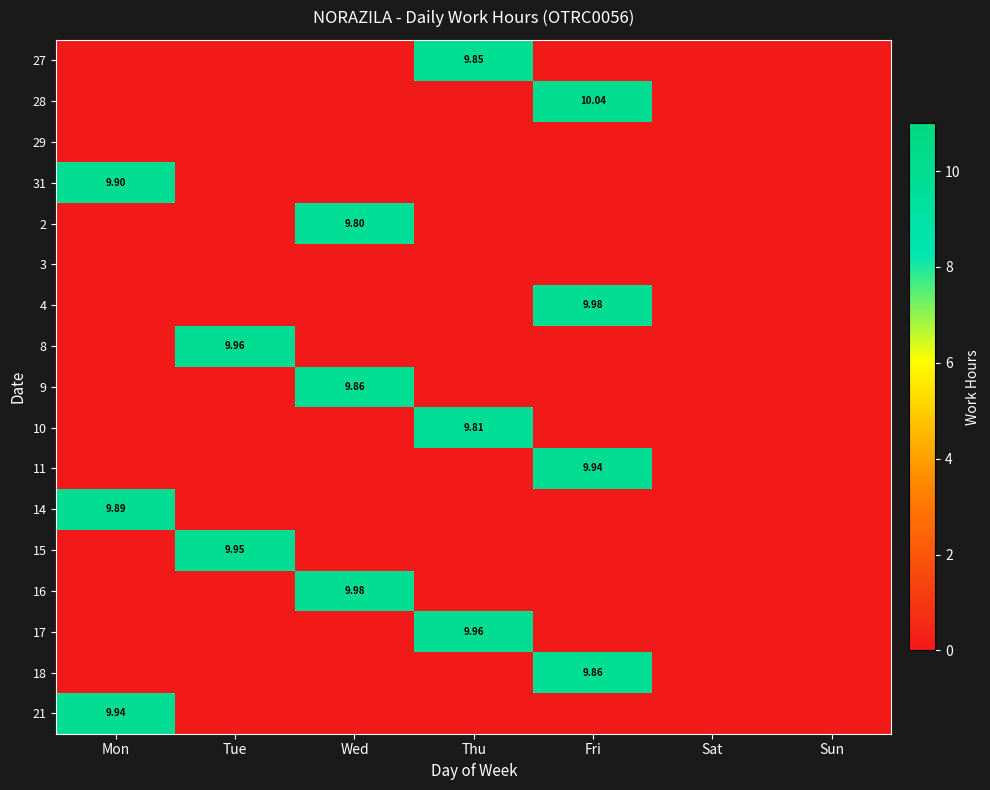

How many series are shown in this chart?

17